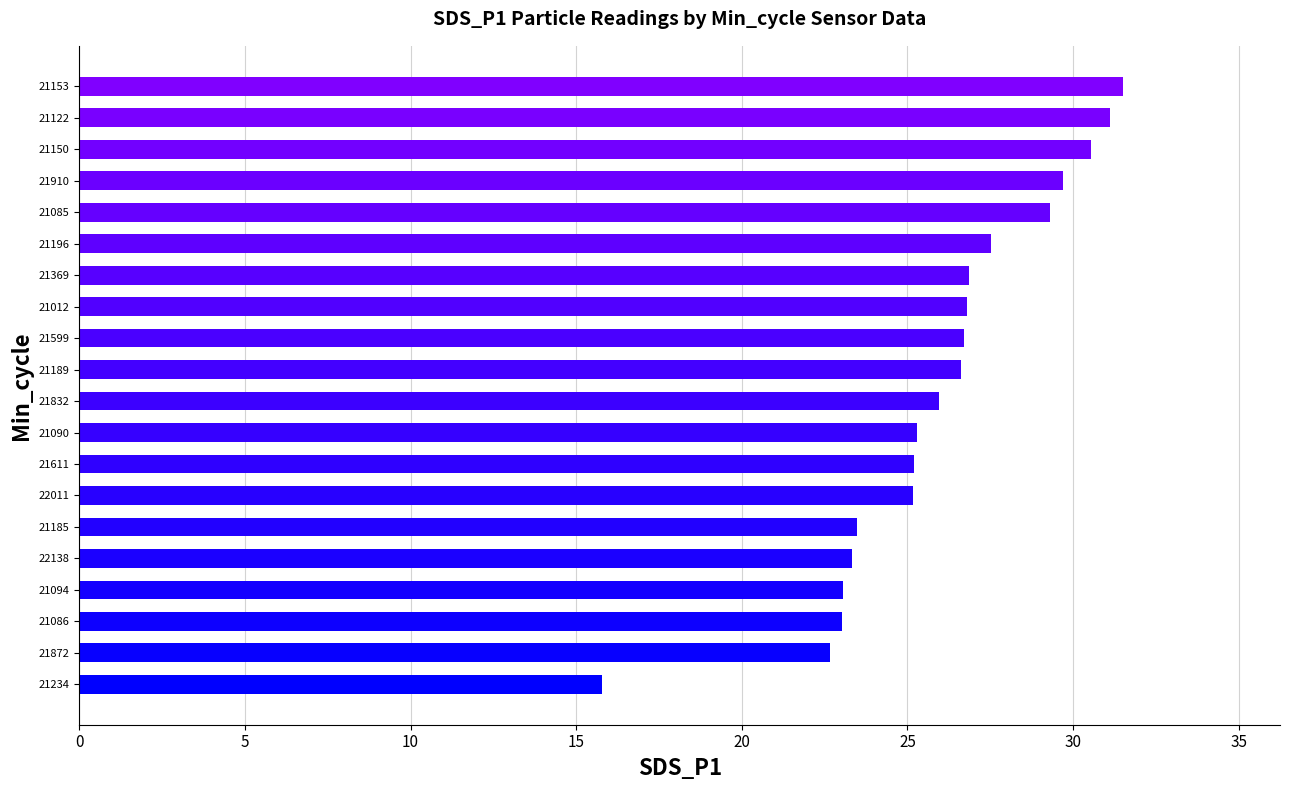

Which has a higher value, 21122 or 21185?

21122